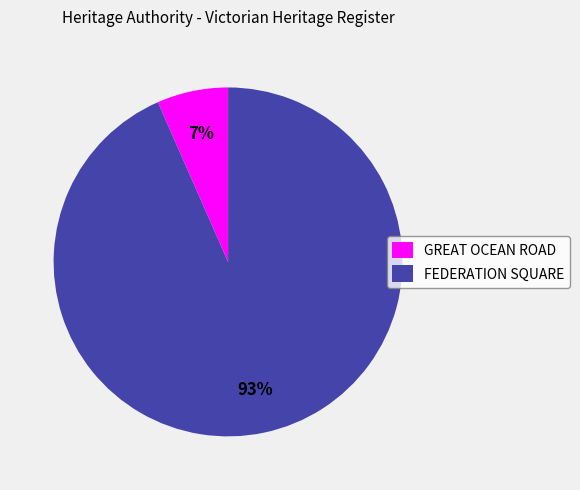

How many segments does this pie chart have?

2